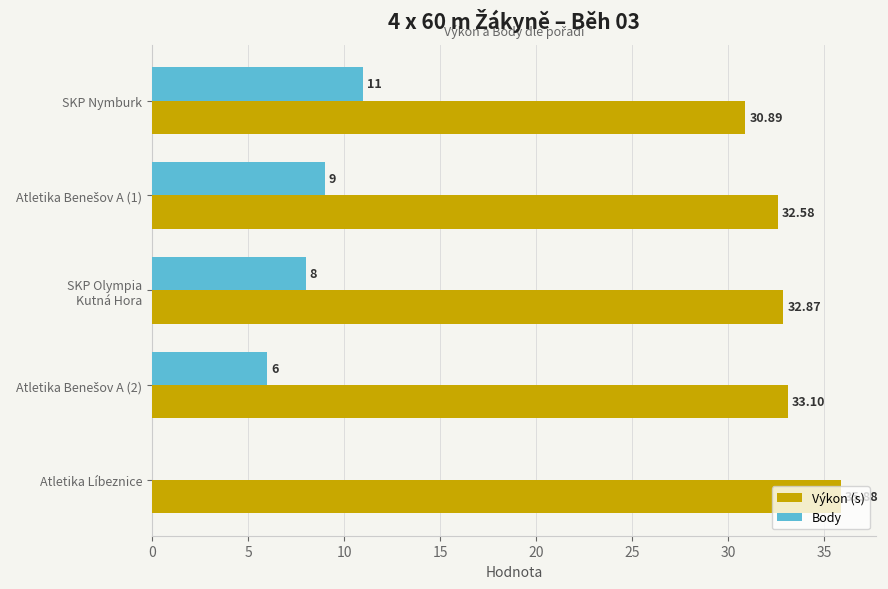

Which series has the largest range (max minus min)?

Body